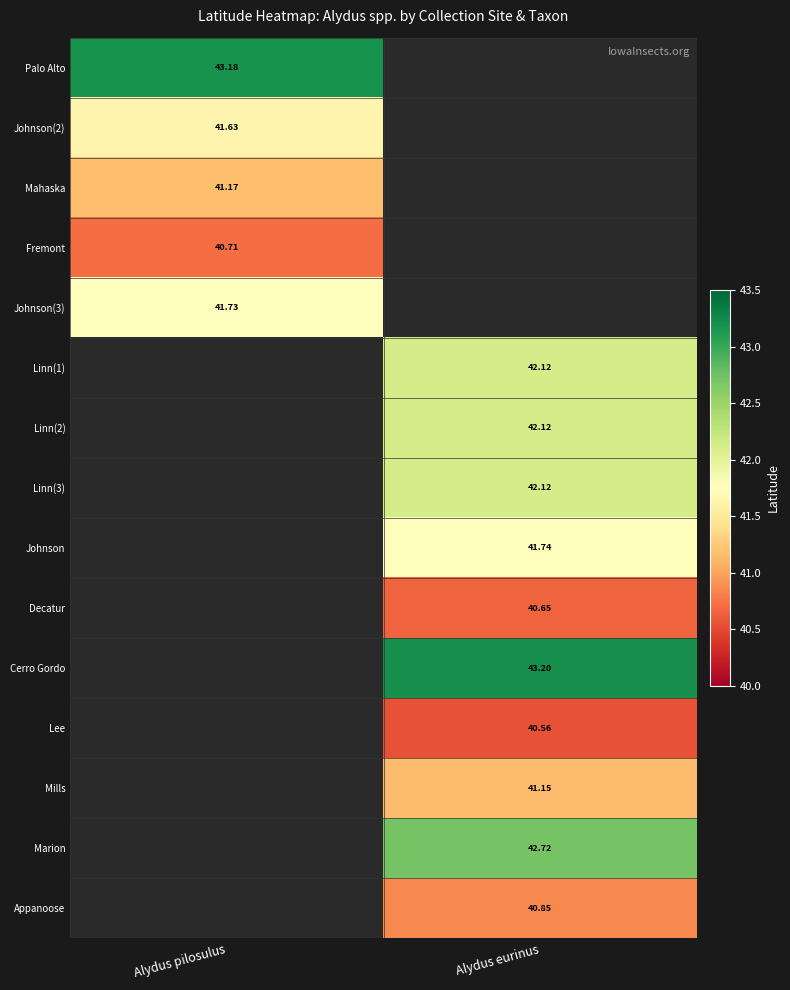

At which label does Appanoose first exceed 40?

Alydus eurinus